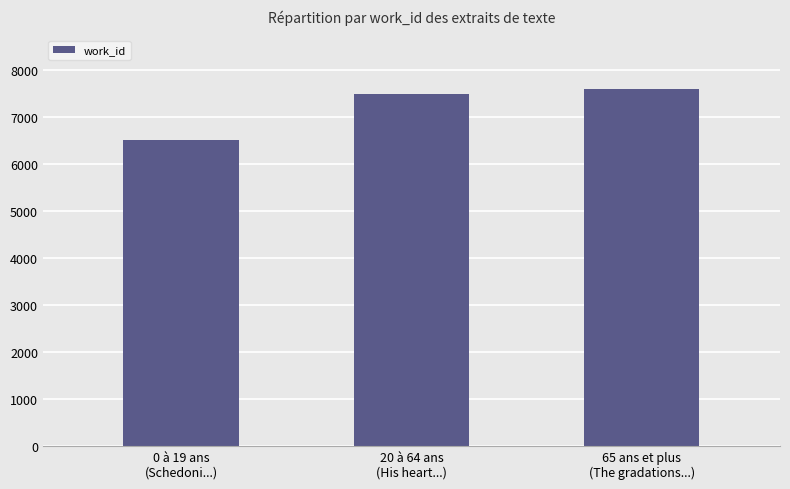

What is the label of the 3rd bar from the right?

0 à 19 ans
(Schedoni...)